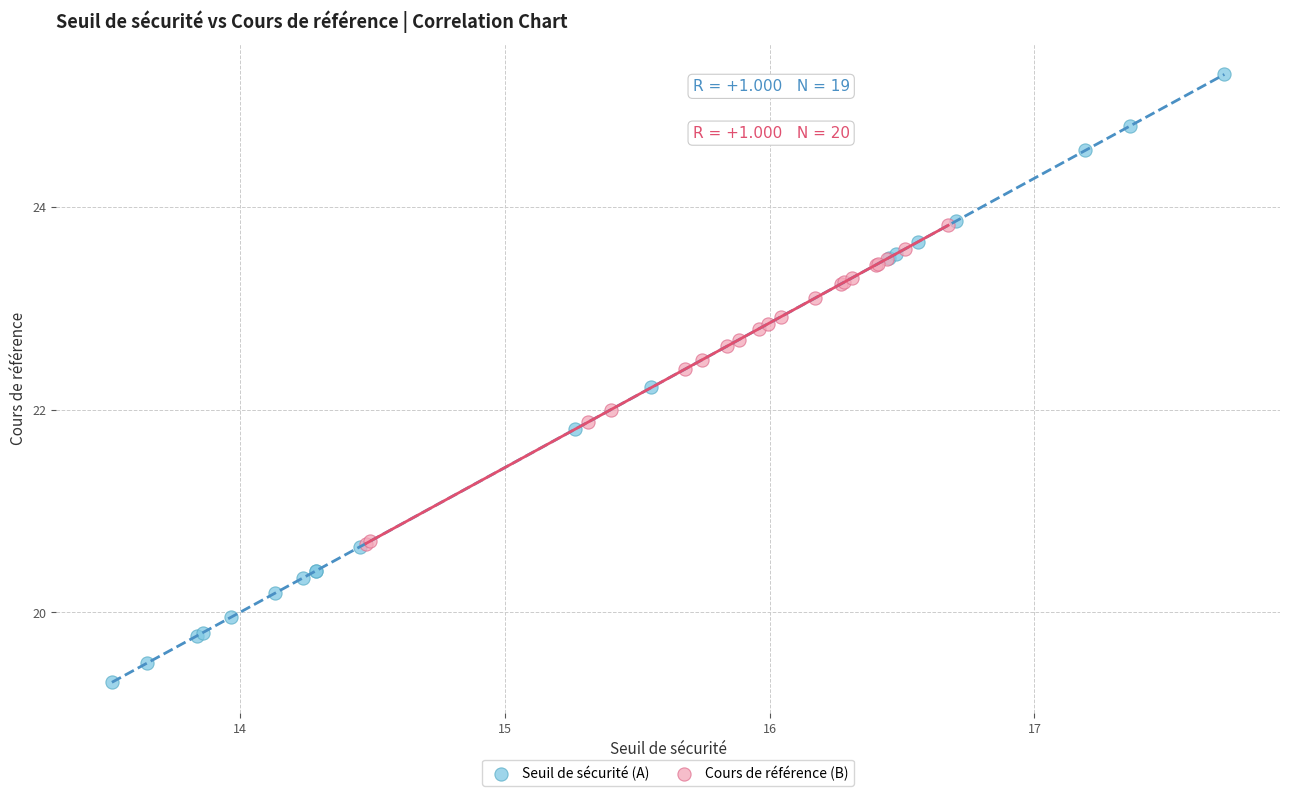

Which series has the largest Y range (max minus min)?

Seuil de sécurité (A)